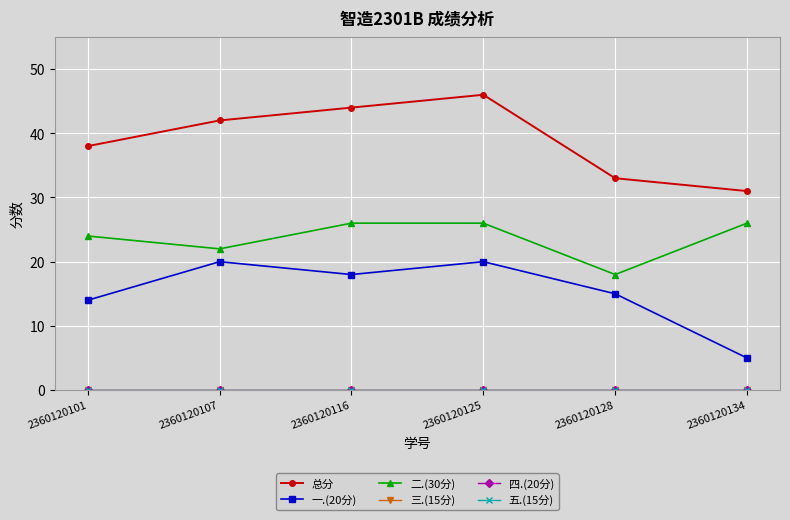

Reading left to right, what are all the values shown in this chart?

总分: 38	42	44	46	33	31
一.(20分): 14	20	18	20	15	5
二.(30分): 24	22	26	26	18	26
三.(15分): 0	0	0	0	0	0
四.(20分): 0	0	0	0	0	0
五.(15分): 0	0	0	0	0	0